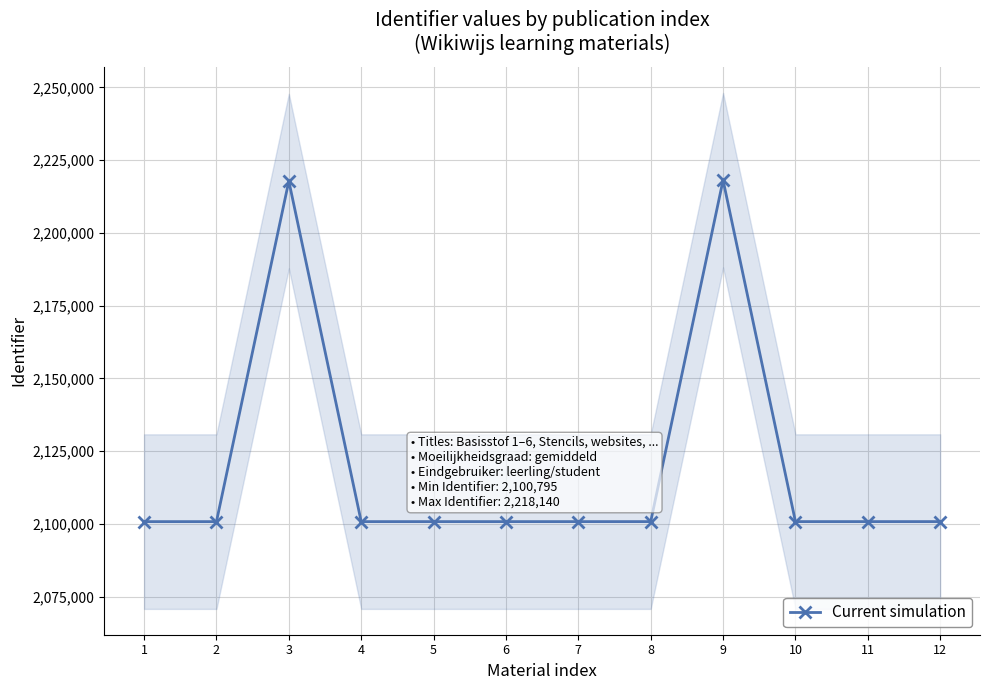

How many points are lower than both their immediate neighbors (excluding endpoints)?

2